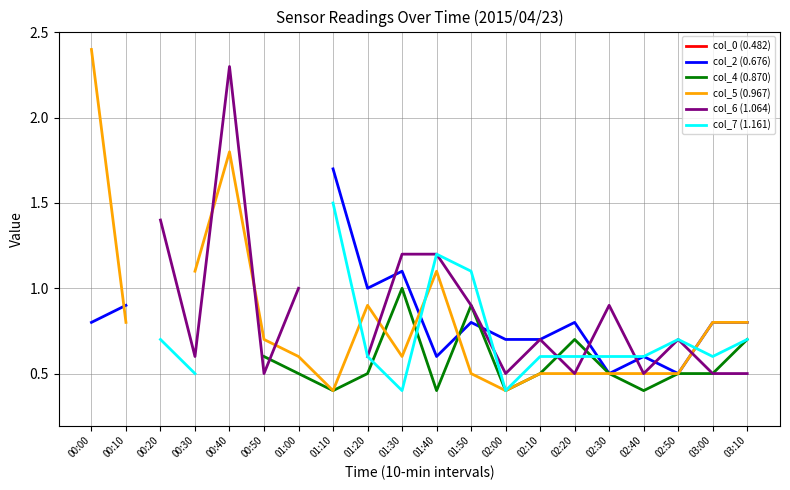

How many data points in col_5 (0.967) are above 0?

19